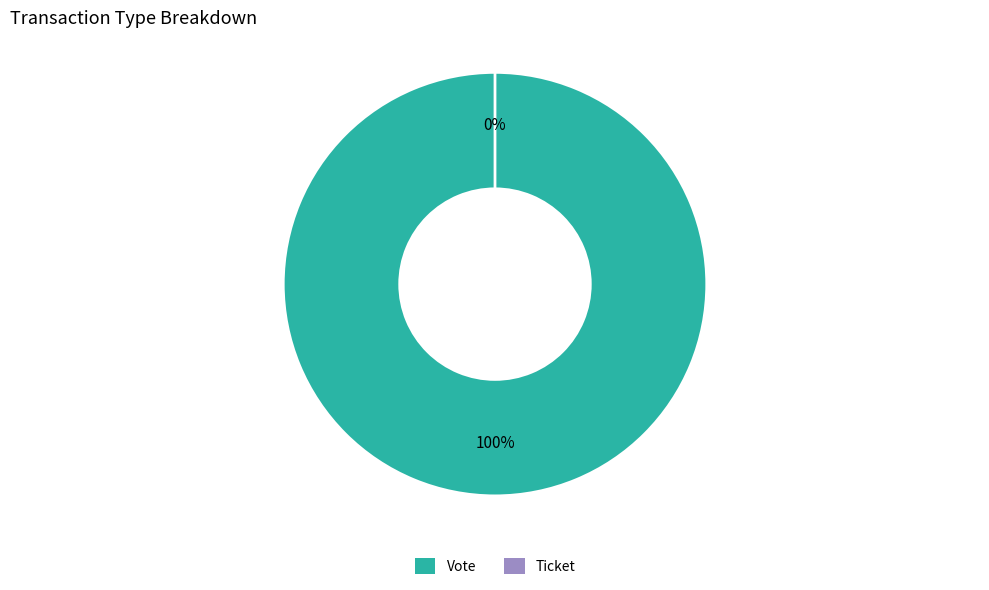

Which slice is the largest?

Vote